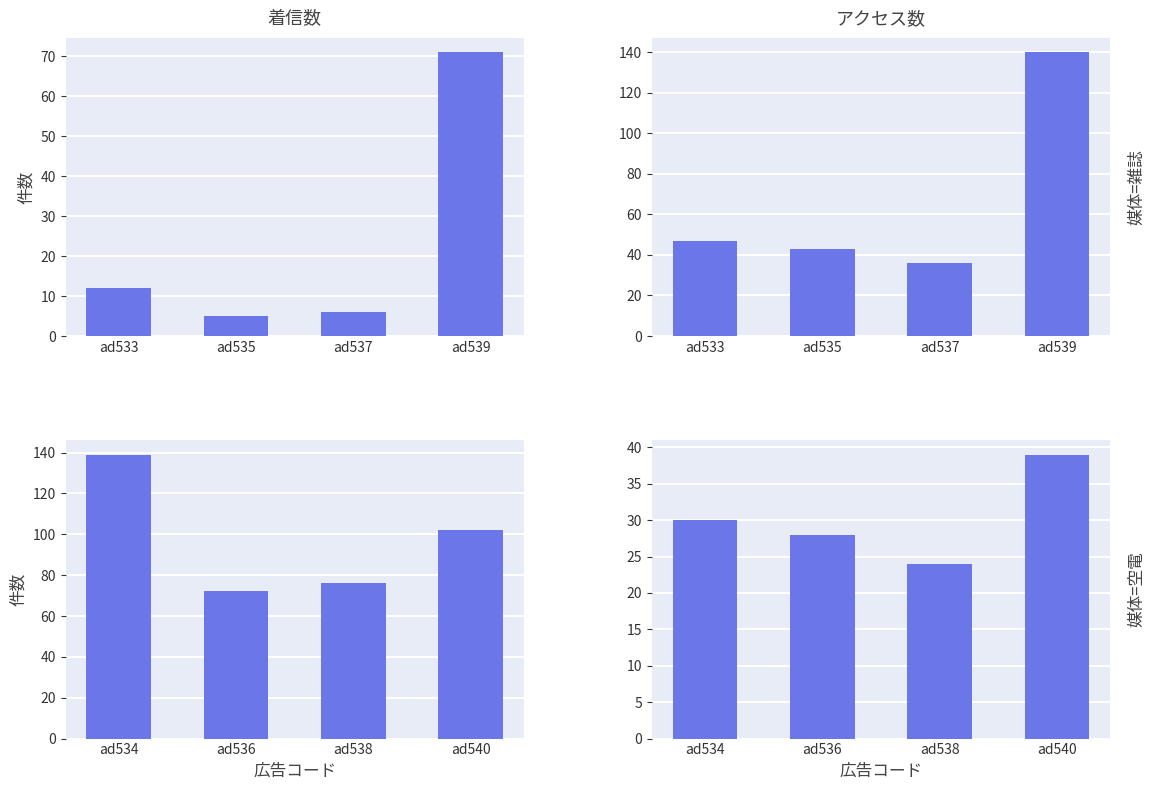

Rank the series by their maximum value, from lowest to highest.

アクセス数_空電, 着信数_雑誌, 着信数_空電, アクセス数_雑誌